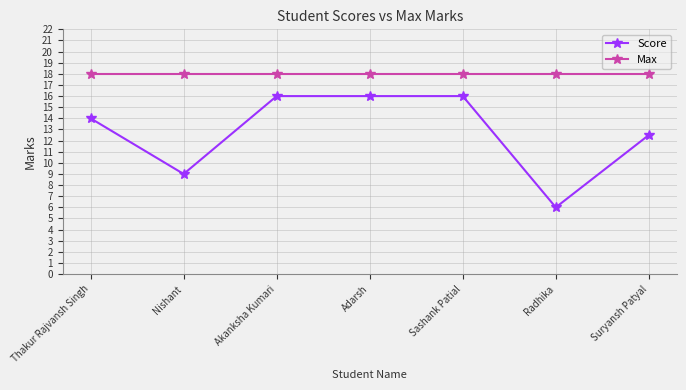

What is the spread (max minus min) of values at Suryansh Patyal?

5.5